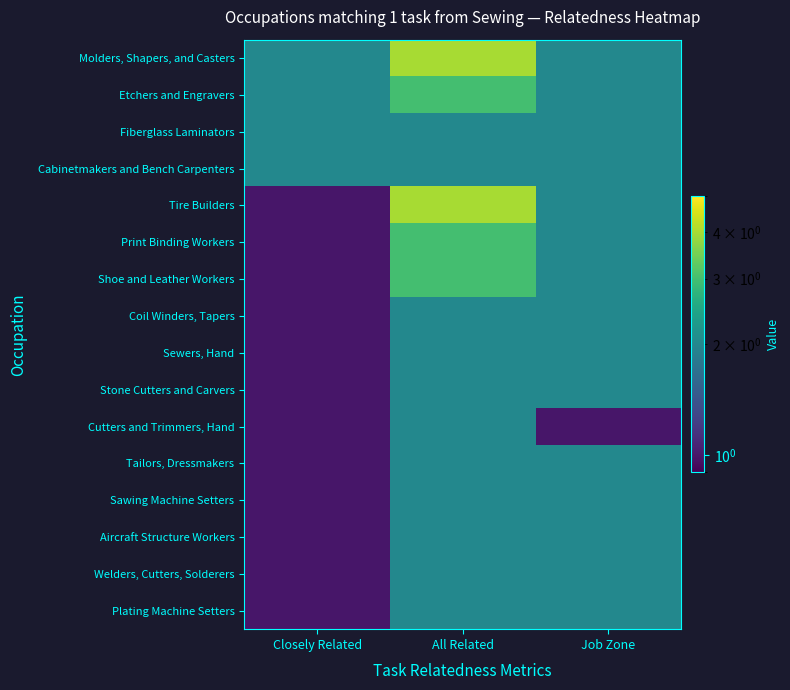

At how many categories does at least one series exceed 3?

1